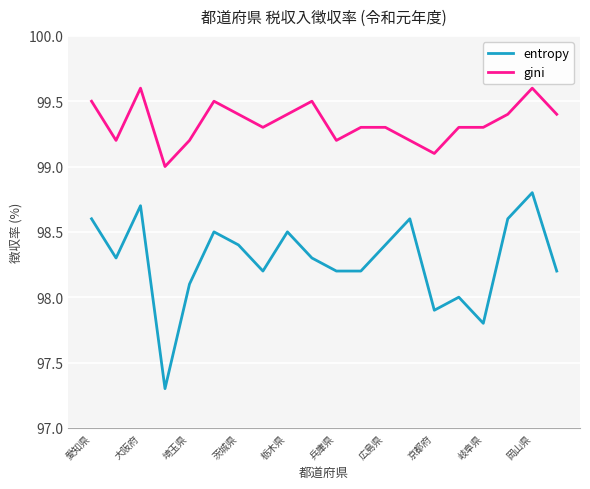

What are all the series names shown in the legend?

entropy, gini